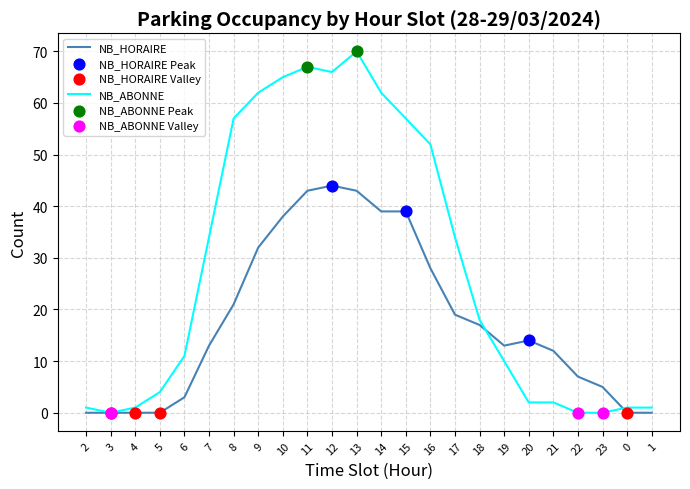

Which series has the largest range (max minus min)?

NB_ABONNE